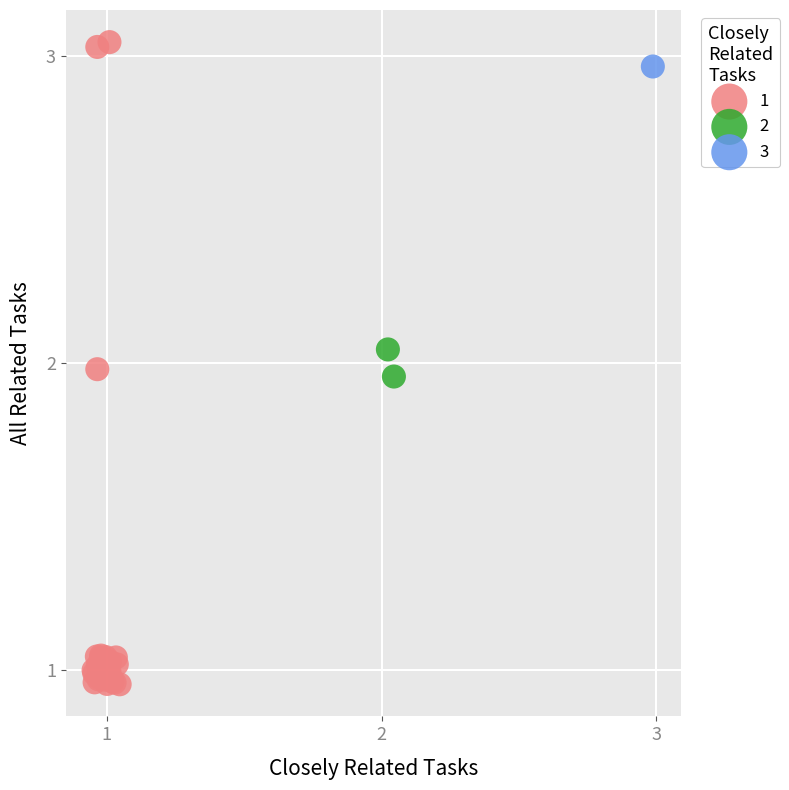

What are all the series names shown in the legend?

1, 2, 3